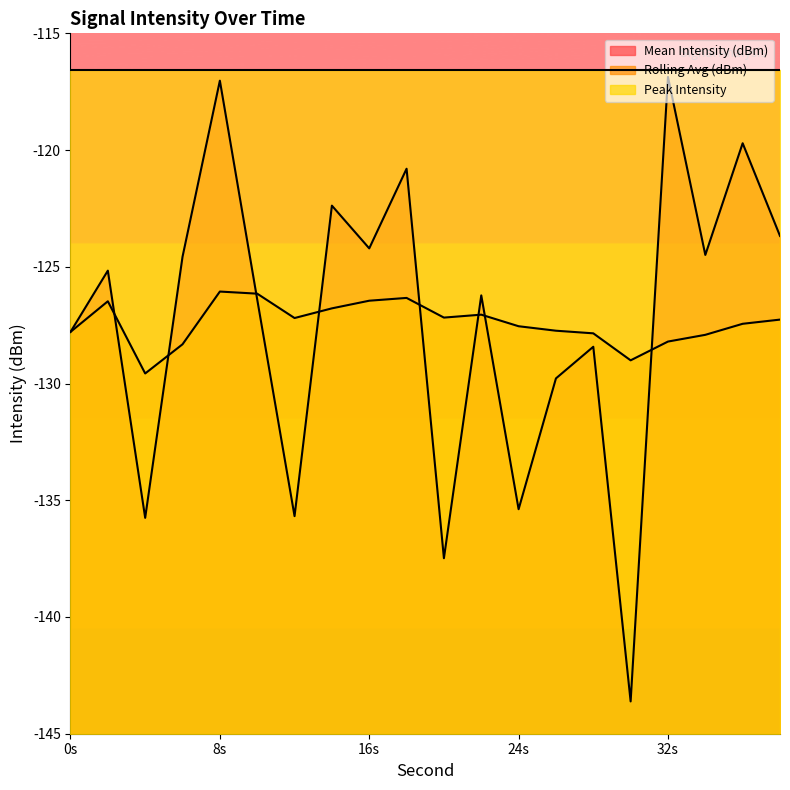

How many values in the Mean Intensity (dBm) series exceed -125?

9